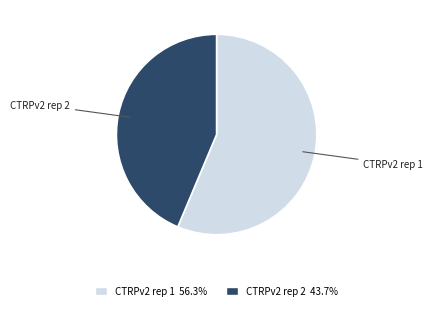

Do CTRPv2 rep 2 and CTRPv2 rep 1 together represent more than half of the pie?

Yes